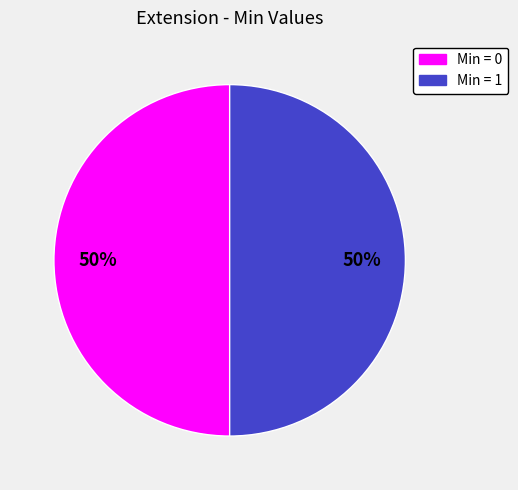

To the nearest percent, what is the average slice percentage?

50%